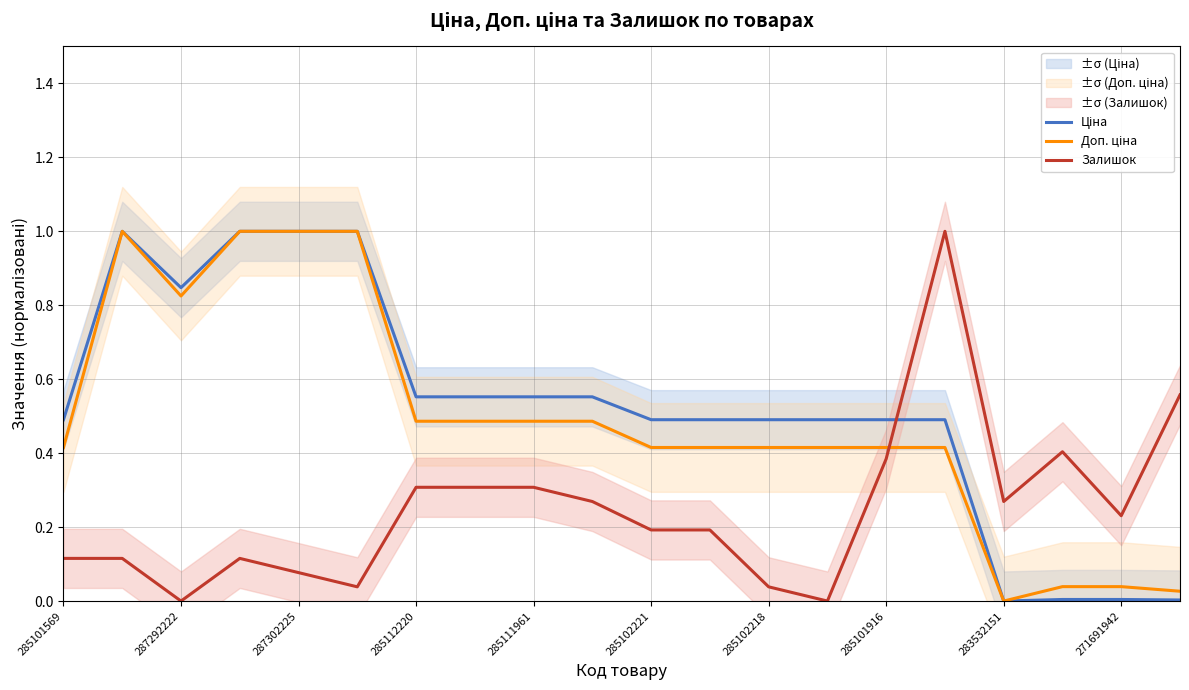

In Залишок, how many points are higher than both neighbors (excluding endpoints)?

3